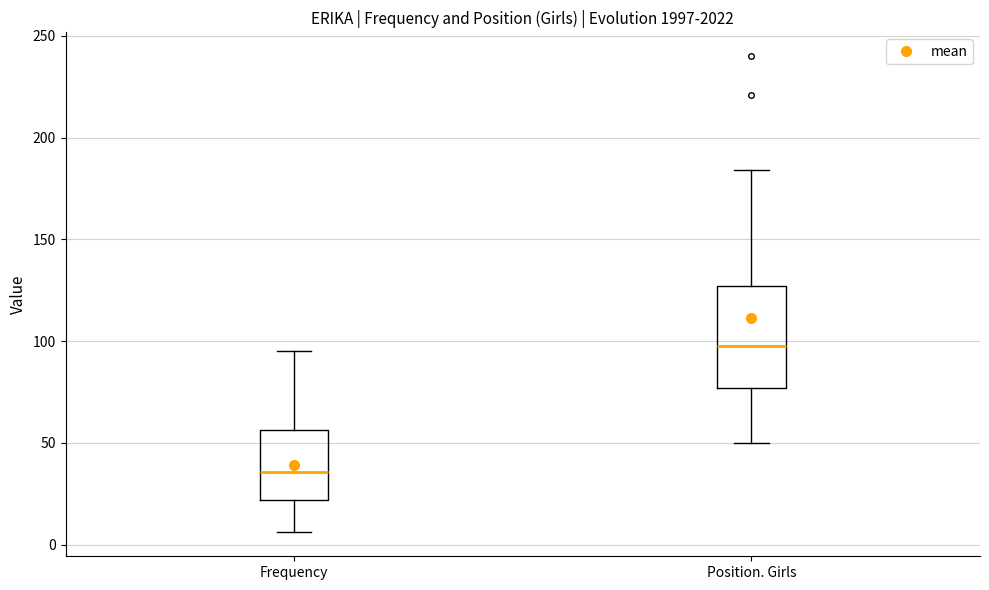

Which box has the highest median line?

Position. Girls